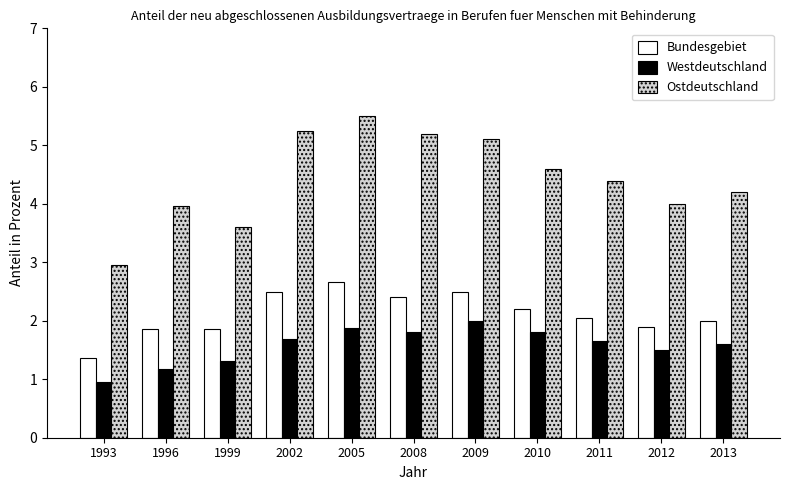

Which category has the highest value across all series?

2005